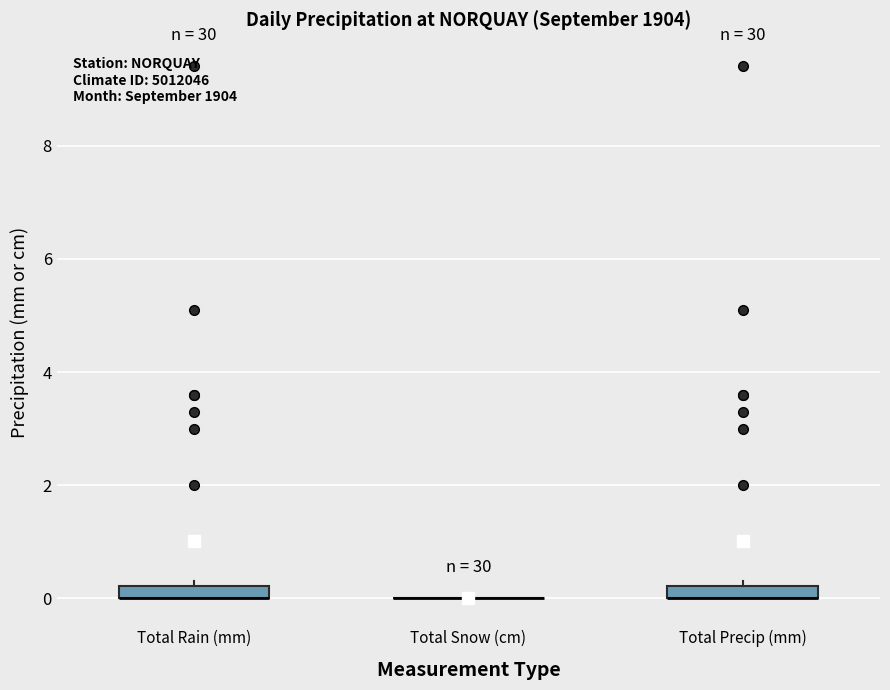

Where is the lower edge of the box for Total Rain (mm) on the y-axis? The values are not printed on the chart, so give them approximately, as read against the axis.

0.0